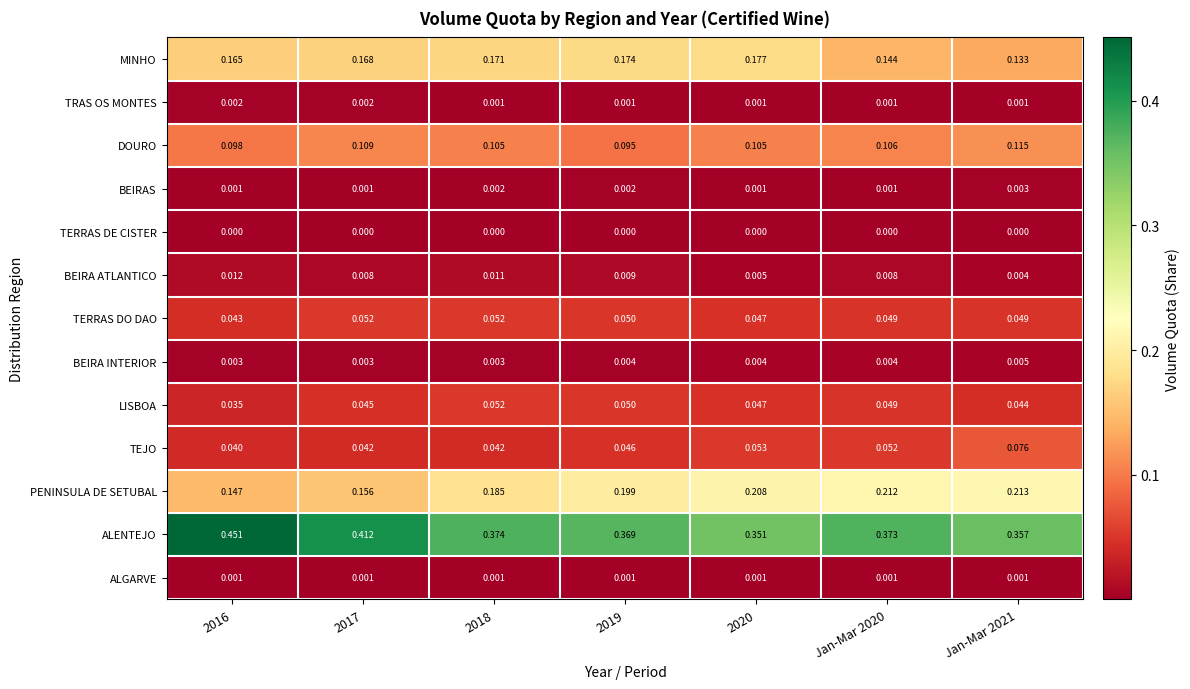

How many data points does each series have?

7